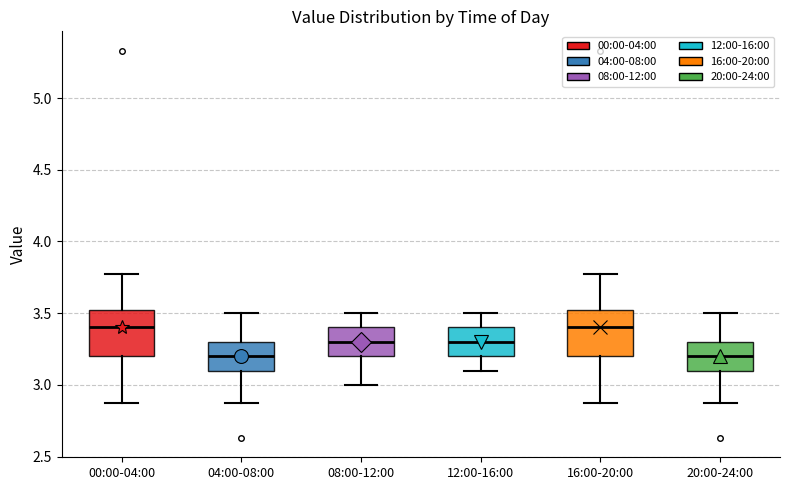

Reading left to right, transcribe this box plot: for each box, give where its median line is, the range the box spans, and where its two whiskers end, as read against the y-axis. The values are not printed on the chart, so give them approximately, as read against the axis.

00:00-04:00: median 3.40, box 3.20 to 3.50, whiskers 2.85 to 3.75
04:00-08:00: median 3.20, box 3.10 to 3.30, whiskers 2.85 to 3.50
08:00-12:00: median 3.30, box 3.20 to 3.40, whiskers 3.00 to 3.50
12:00-16:00: median 3.30, box 3.20 to 3.40, whiskers 3.10 to 3.50
16:00-20:00: median 3.40, box 3.20 to 3.50, whiskers 2.85 to 3.75
20:00-24:00: median 3.20, box 3.10 to 3.30, whiskers 2.85 to 3.50